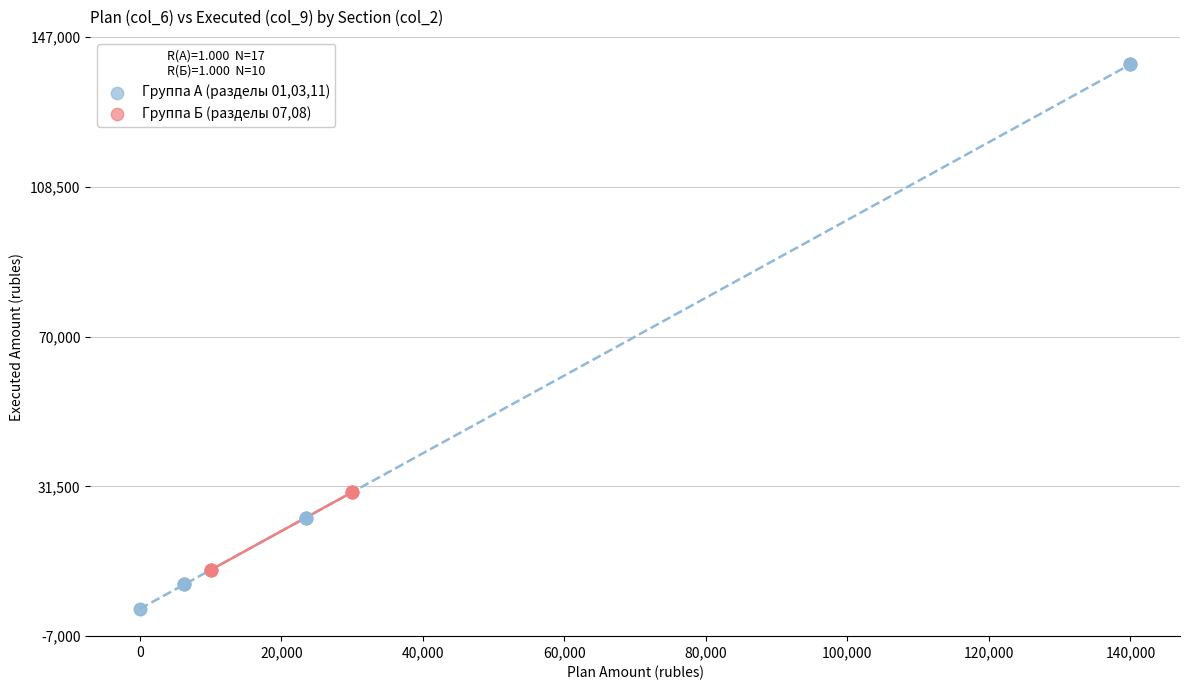

What are all the series names shown in the legend?

Группа А (разделы 01,03,11), Группа Б (разделы 07,08)